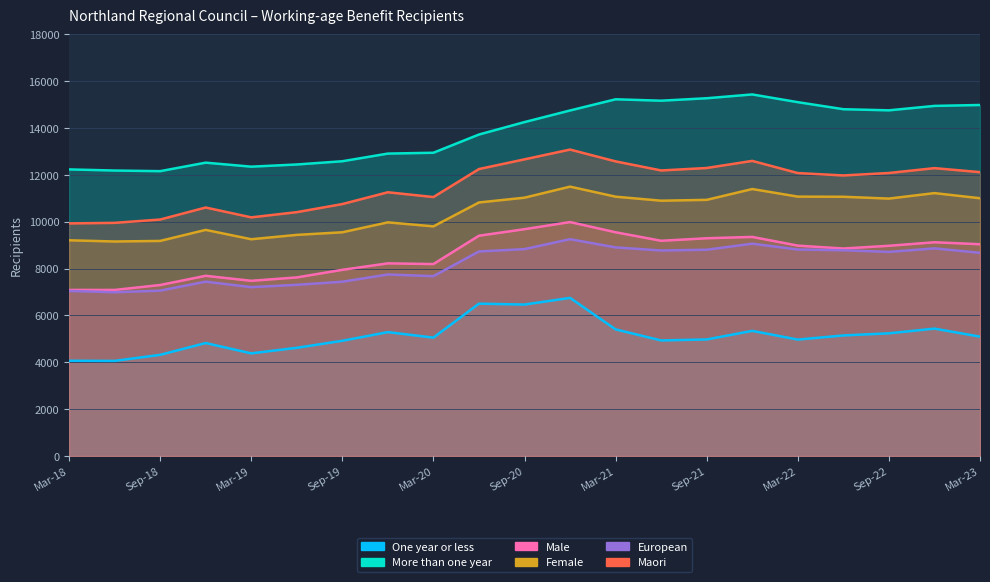

What is the label of the 1st point from the left?

Mar-18